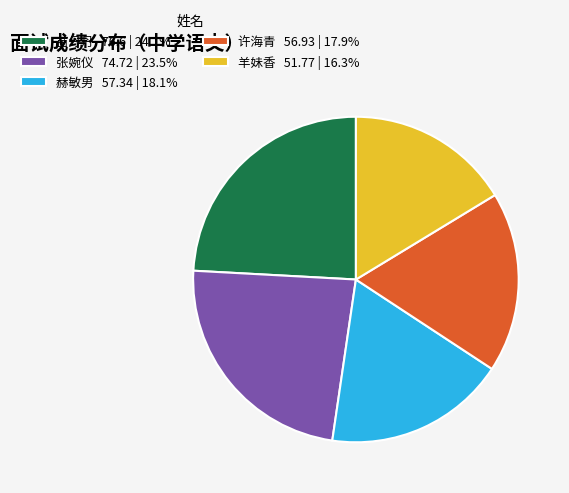

Approximately how many times larger is the value at 苗丹丹 76.6 | 24.1% compared to 许海青 56.93 | 17.9%?

1.3